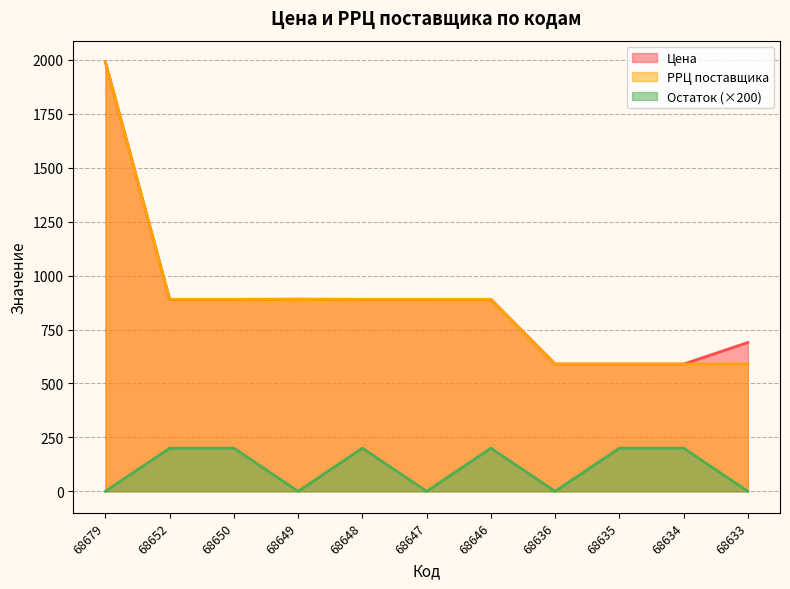

Reading left to right, list all the values displayed in this chart.

Цена: 68679=1990.0	68652=890.0	68650=890.0	68649=891.0	68648=890.0	68647=890.0	68646=890.1	68636=590.0	68635=590.0	68634=590.0	68633=690.0
РРЦ поставщика: 68679=1990.0	68652=890.0	68650=890.0	68649=890.0	68648=890.0	68647=890.0	68646=890.0	68636=590.0	68635=590.0	68634=590.0	68633=590.0
Остаток: 68679=0.0	68652=200.0	68650=200.0	68649=0.0	68648=200.0	68647=0.0	68646=200.0	68636=0.0	68635=200.0	68634=200.0	68633=0.0